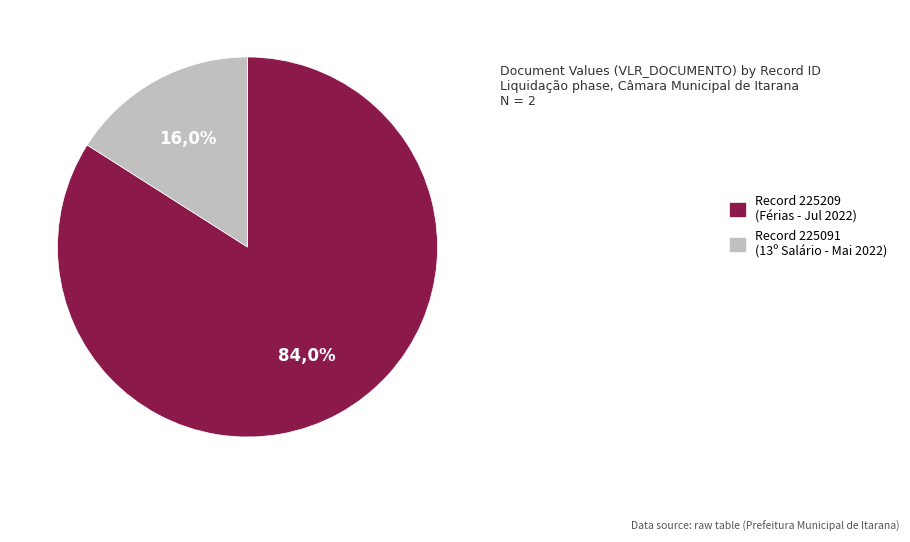

Between 225209 and 225091, which is larger?

225209